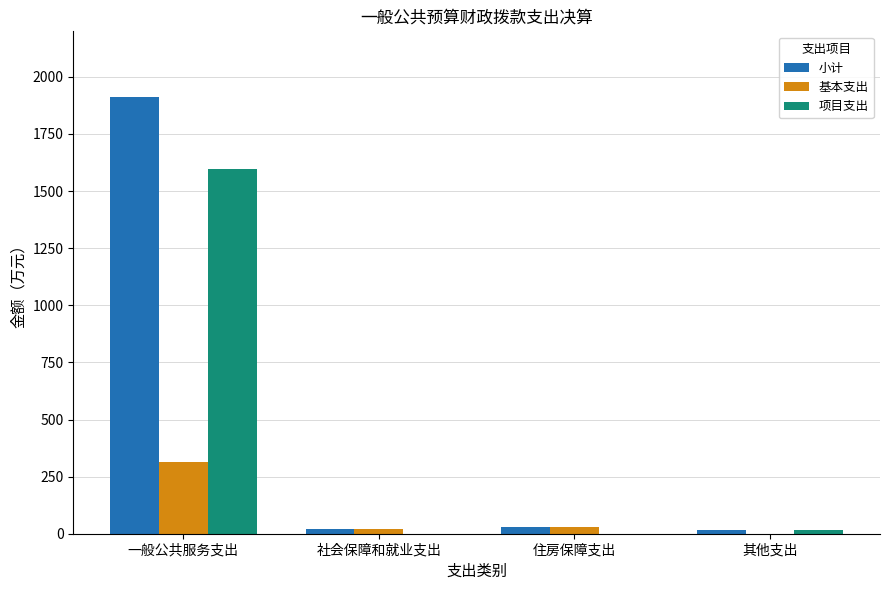

Are the bars grouped side by side (vs. stacked)?

Yes